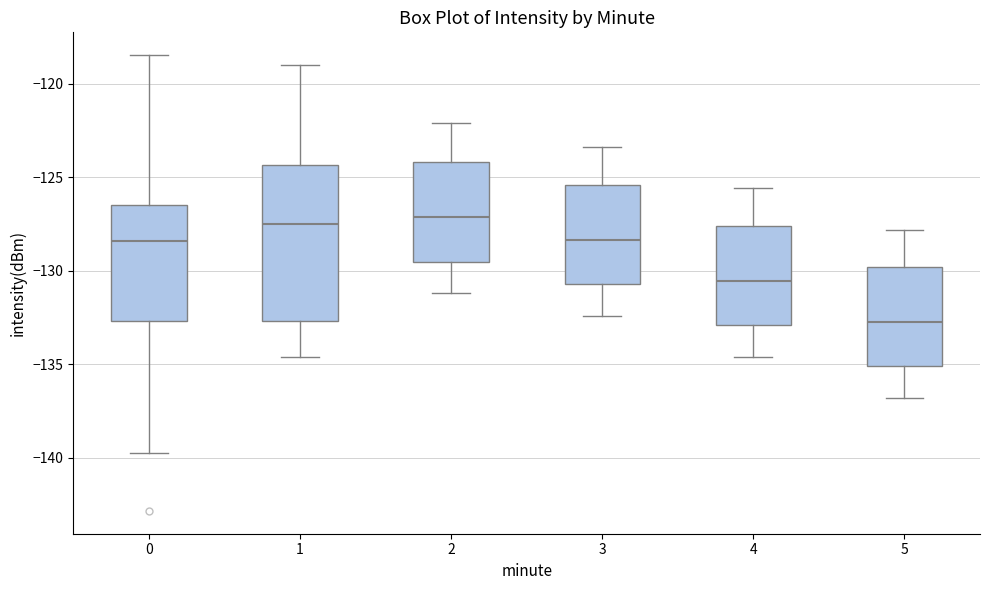

Reading left to right, read every box against the y-axis: the position of its median line, the range the box covers, and the ends of its whiskers. The values are not printed on the chart, so give them approximately, as read against the axis.

0: median -128.5, box -132.5 to -126.5, whiskers -140.0 to -118.5
1: median -127.5, box -132.5 to -124.5, whiskers -134.5 to -119.0
2: median -127.0, box -129.5 to -124.0, whiskers -131.0 to -122.0
3: median -128.5, box -130.5 to -125.5, whiskers -132.5 to -123.5
4: median -130.5, box -133.0 to -127.5, whiskers -134.5 to -125.5
5: median -132.5, box -135.0 to -130.0, whiskers -137.0 to -128.0